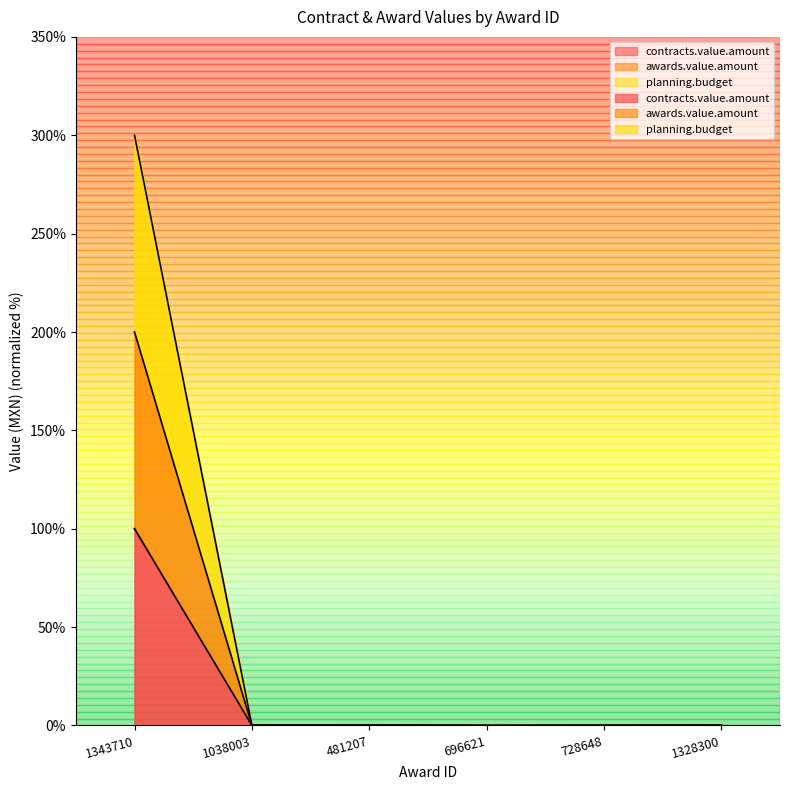

What is the total value across all series at 1343710?

600.0